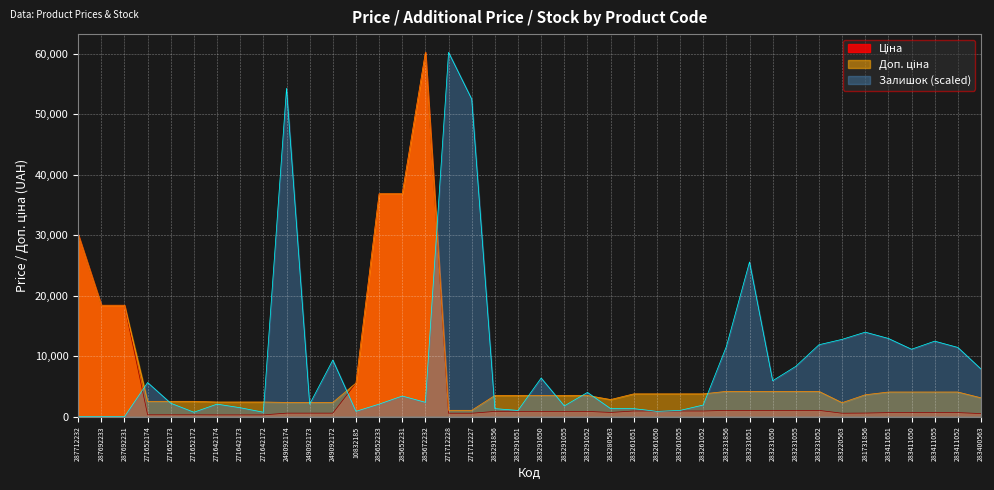

How many lines are shown in the chart?

3